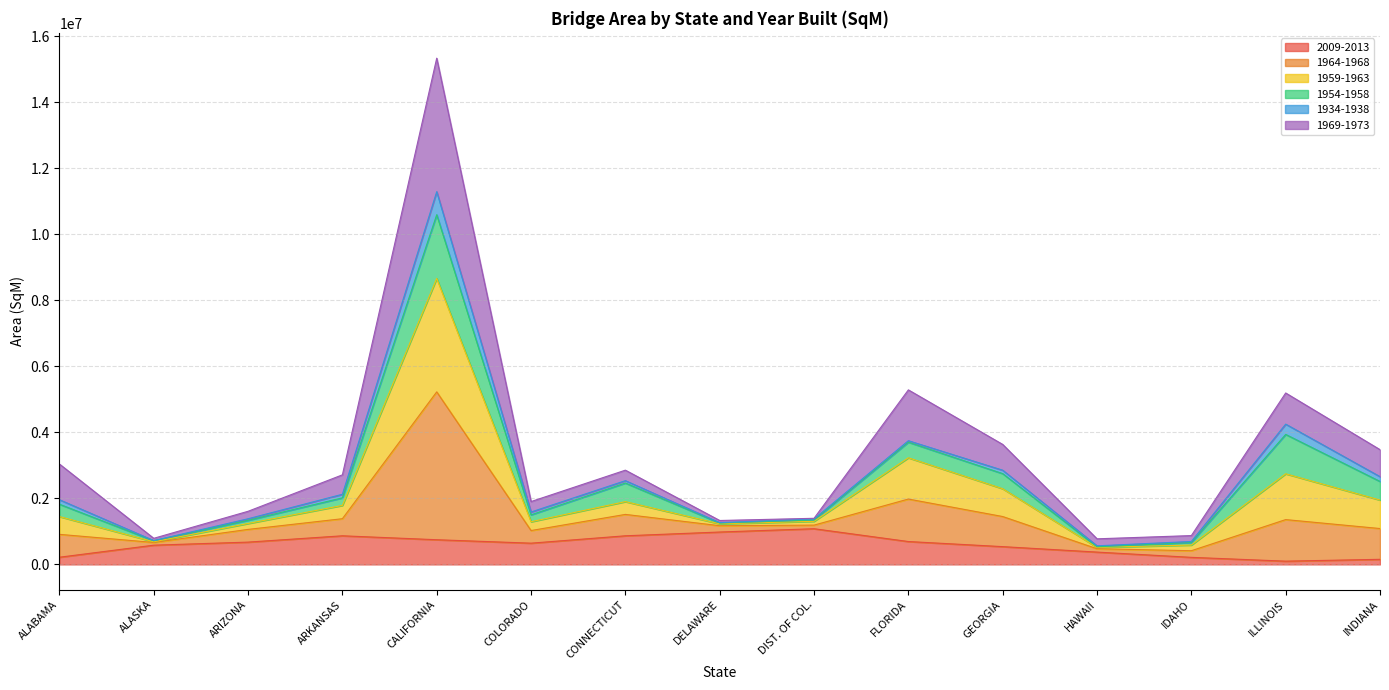

What is the highest value of the 2009-2013 series?

1081723.9